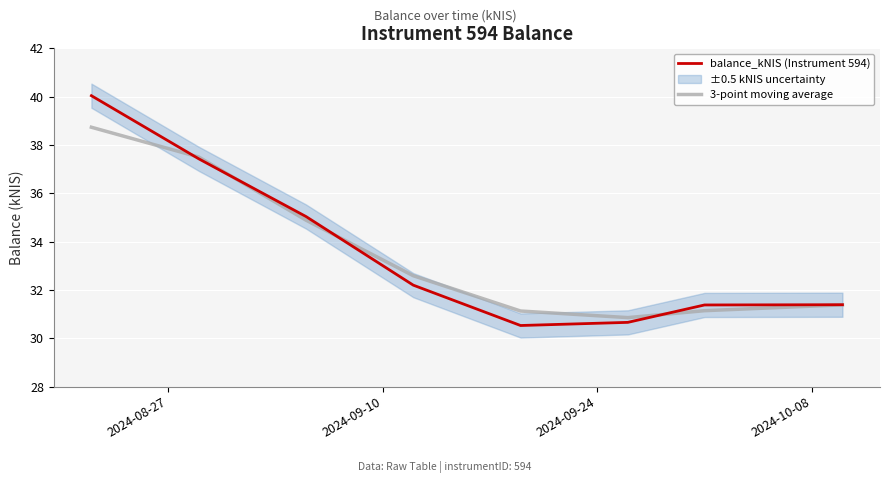

What is the minimum value for balance_kNIS (Instrument 594)?

30.5